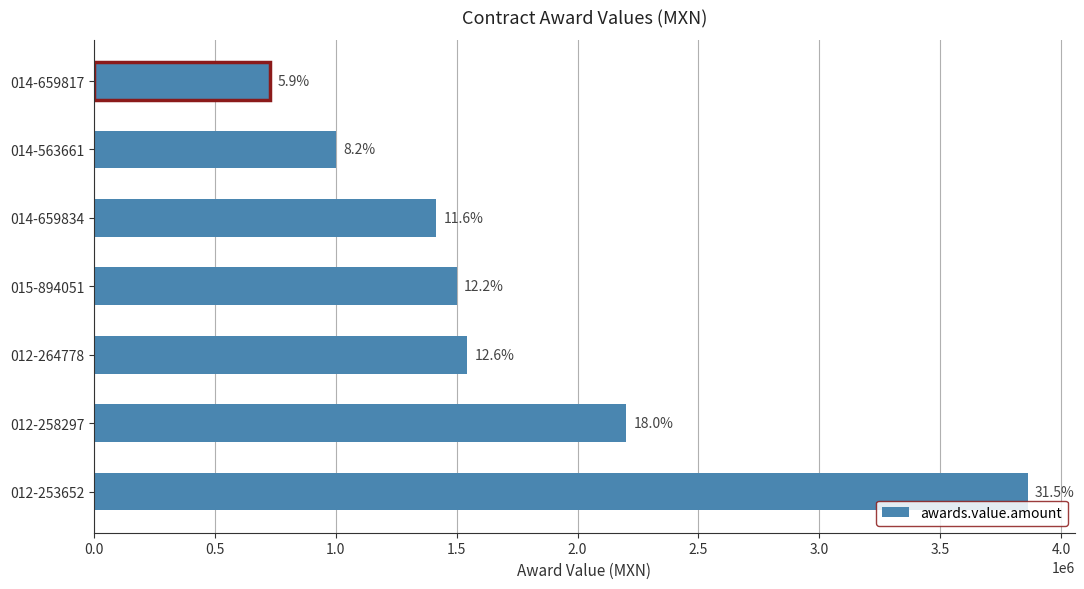

Does the chart contain any negative values?

No